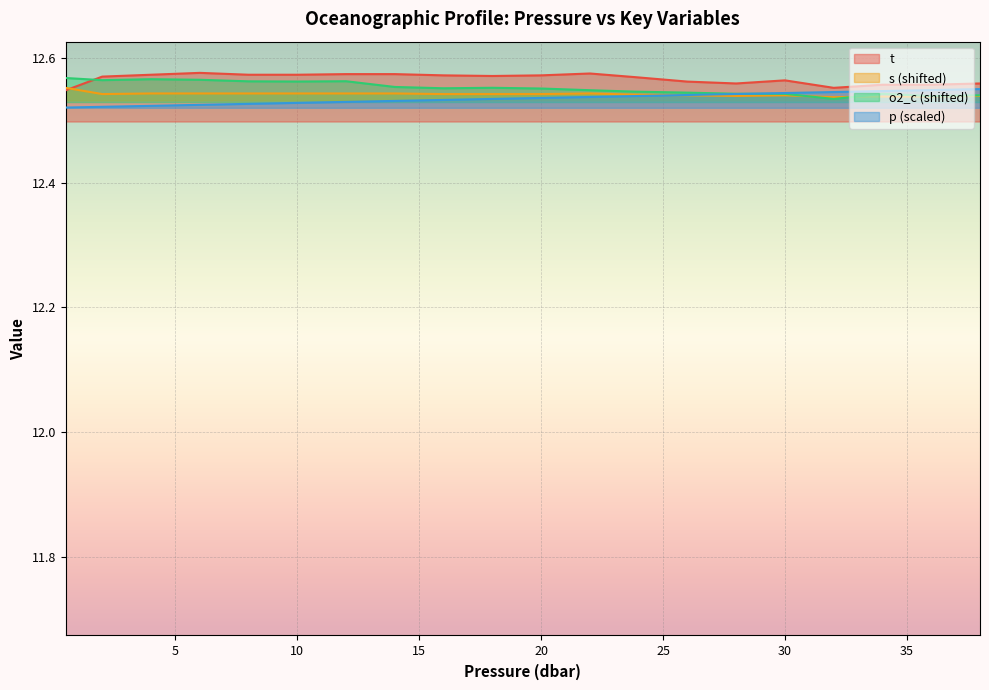

What is the label of the 11th point from the left?

20.0